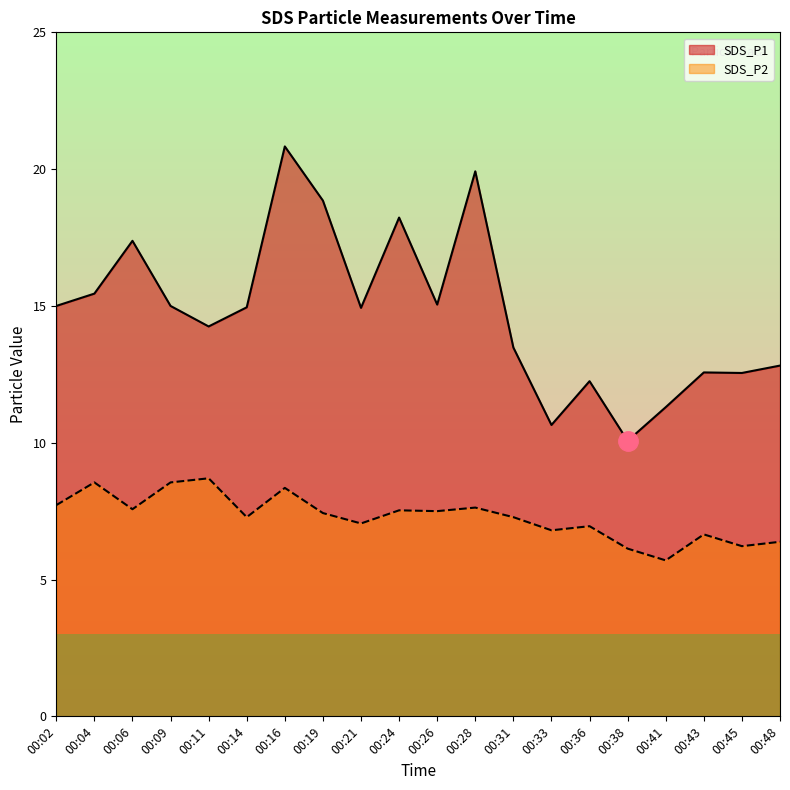

How many values in the SDS_P1 series exceed 14?

12